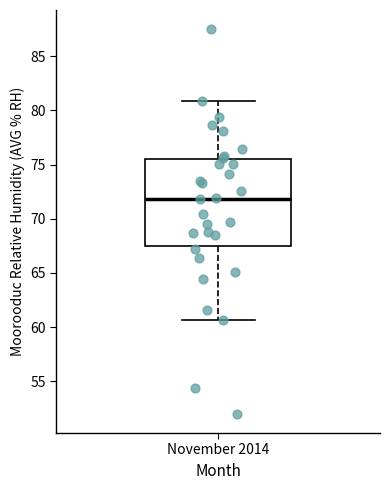

Where is the lower edge of the box for November 2014 on the y-axis? The values are not printed on the chart, so give them approximately, as read against the axis.

67.5